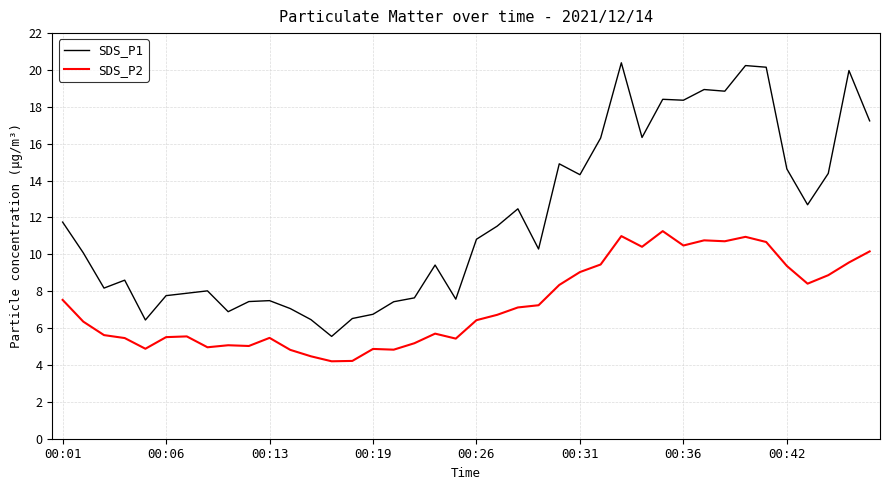

What is the minimum value shown in the chart?

4.2